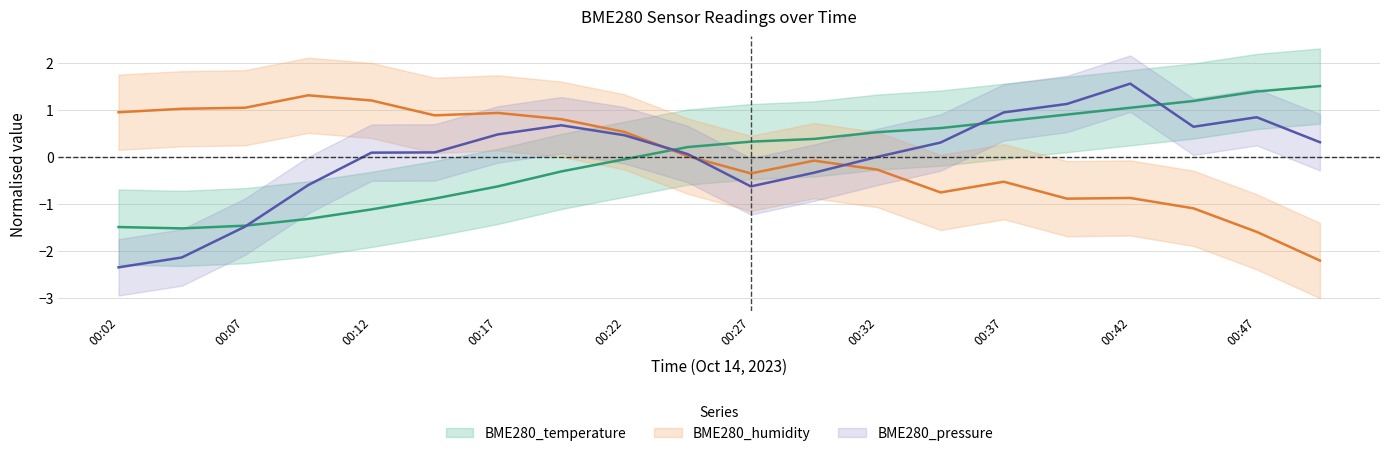

What is the value of the BME280_pressure point at the 19th from the left?

0.8